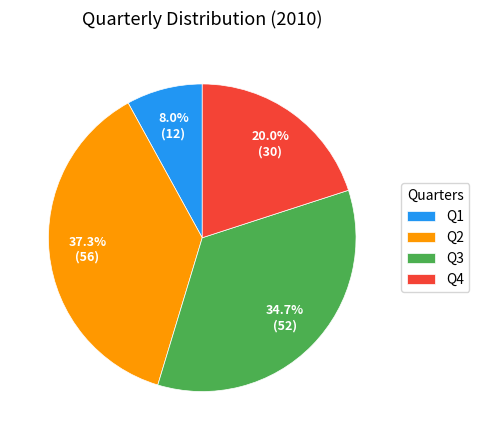

To the nearest percent, what is the difference between the Q1 and Q2 slice percentages?

29%